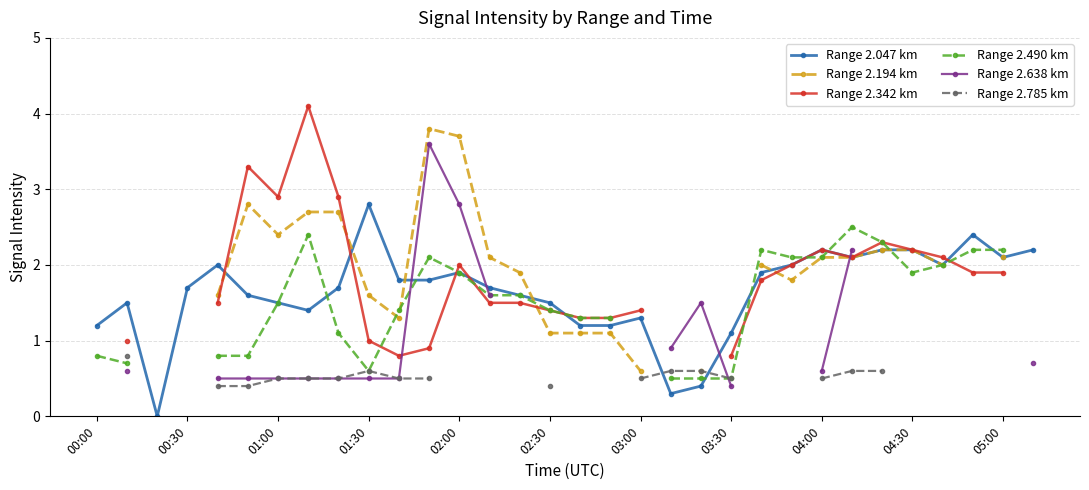

What is the maximum value for Range 2.047 km?

2.8